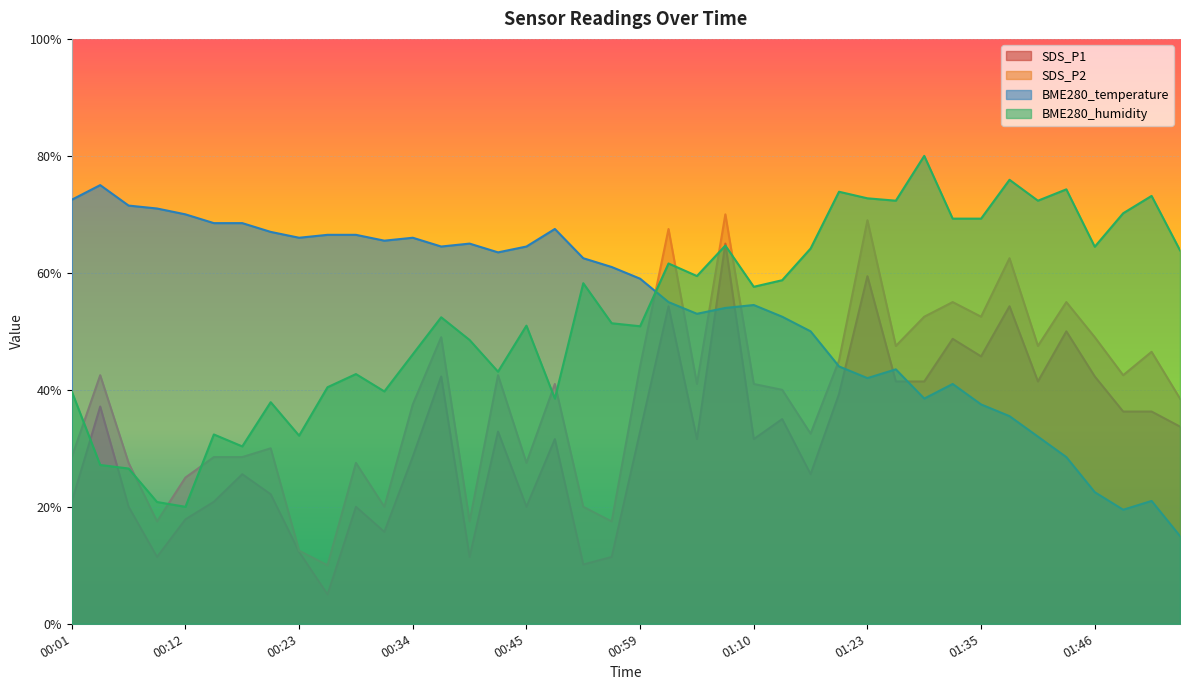

Which series has the largest total across all categories?

BME280_temperature